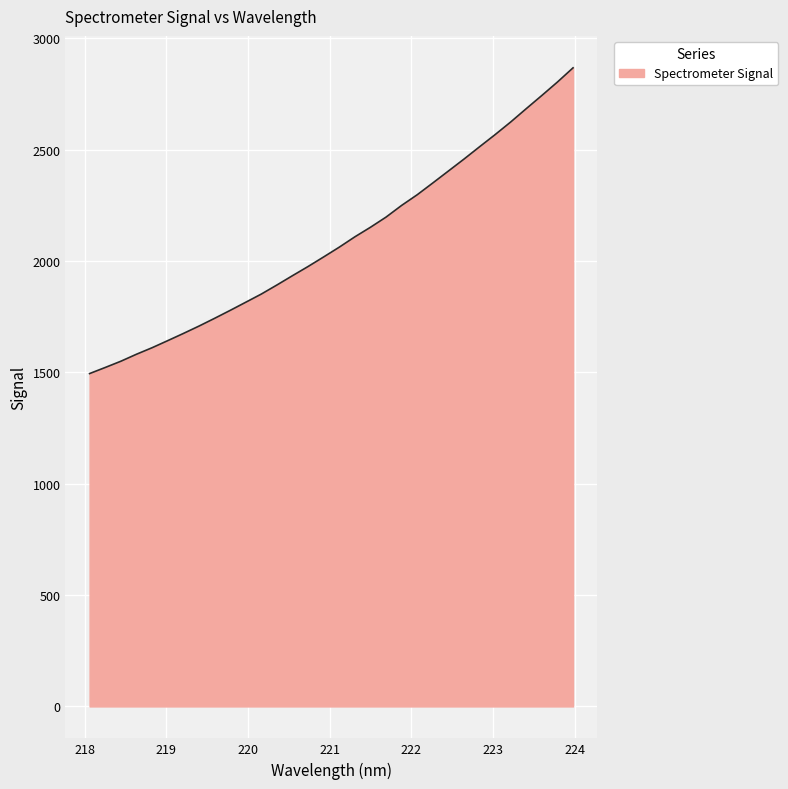

What is the greatest value displayed?

2868.1